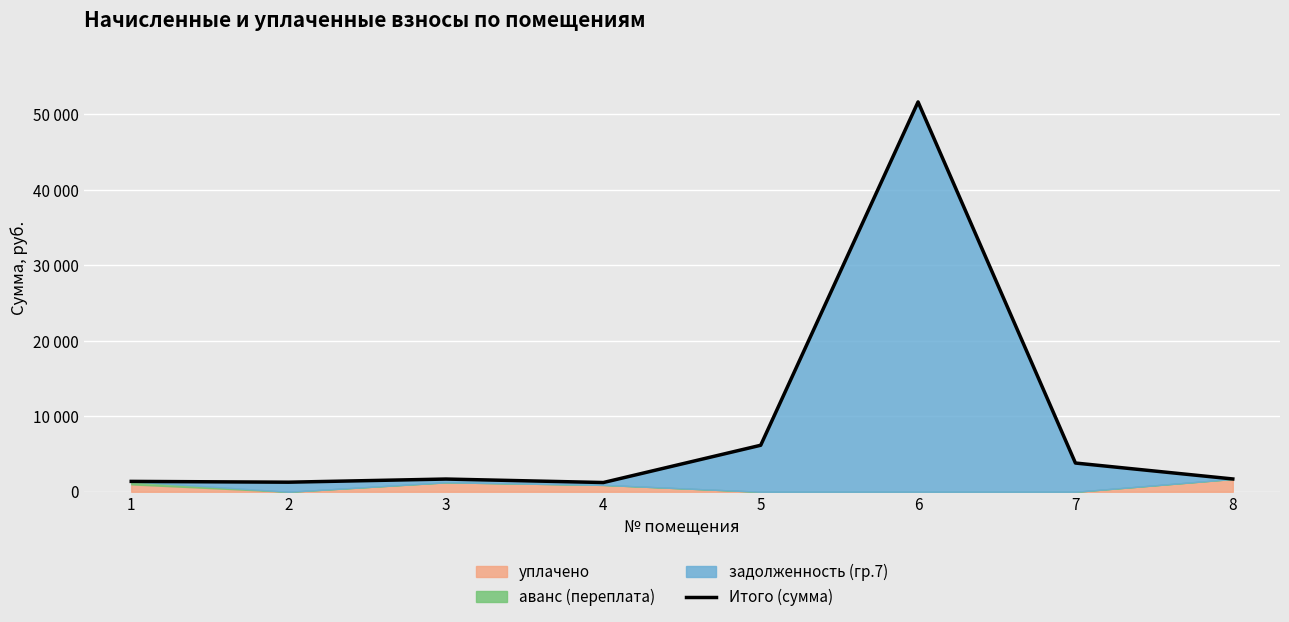

What is the change in value from 4 to 6?

+50418.6